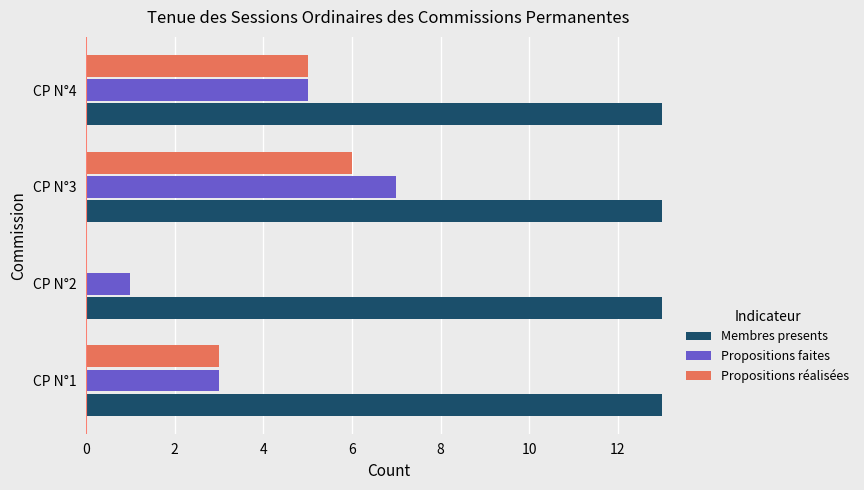

Between CP N°1 and CP N°3, which series saw the biggest shift?

Propositions faites